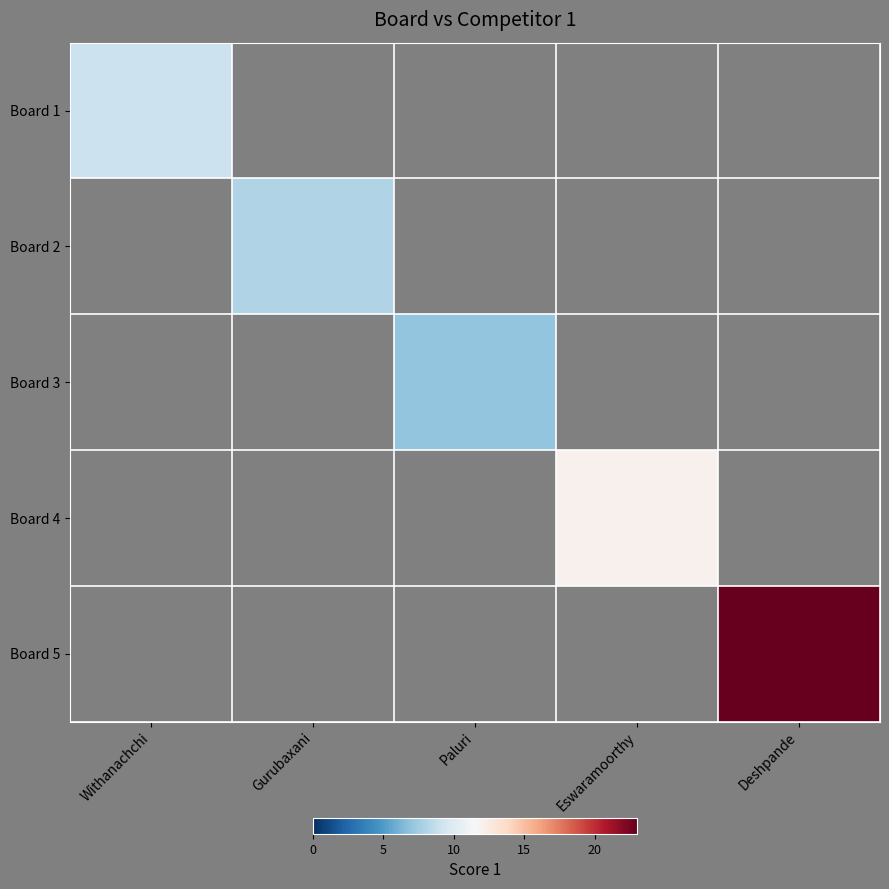

Which category has the highest value across all series?

Deshpande